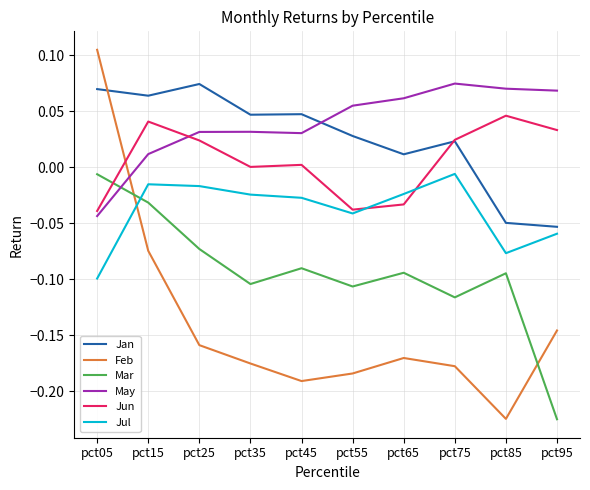

Between pct55 and pct95, which series saw the biggest shift?

Mar